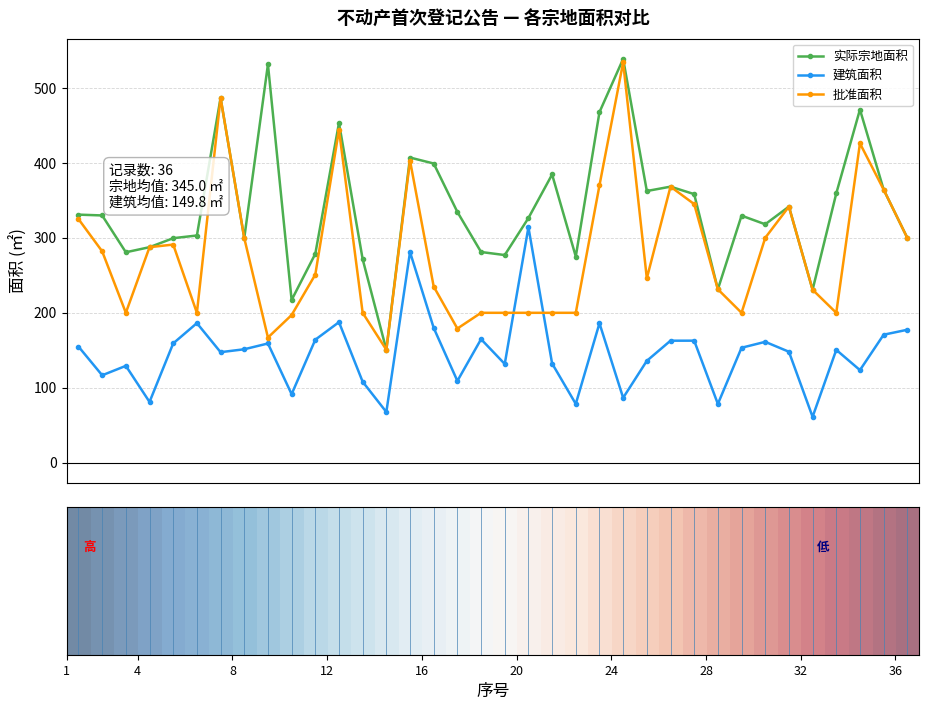

What is the difference between the second highest and minimum values in the 建筑面积 series?

219.8